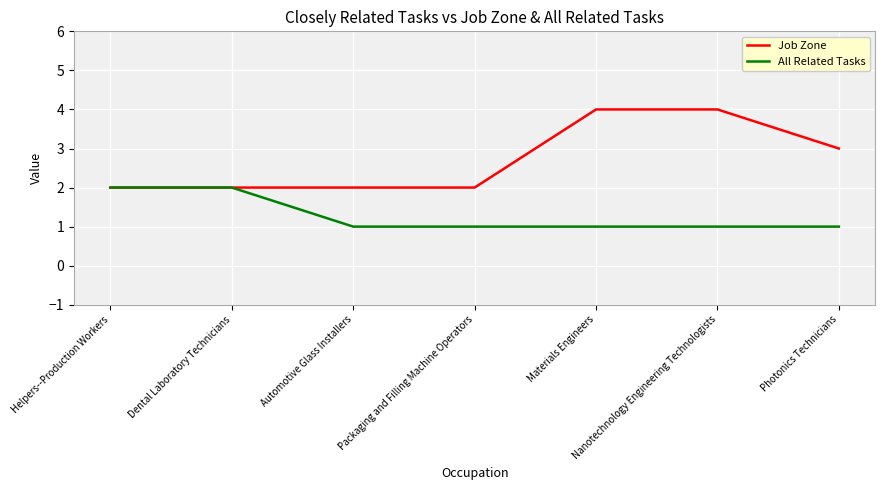

How many series are shown in this chart?

2